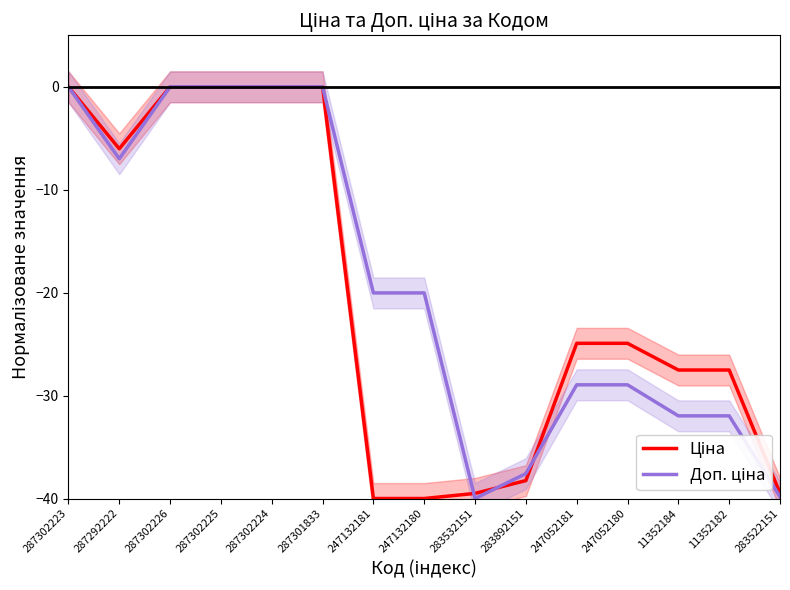

Where do Доп. ціна and Ціна first cross each other?

247132180 and 283532151